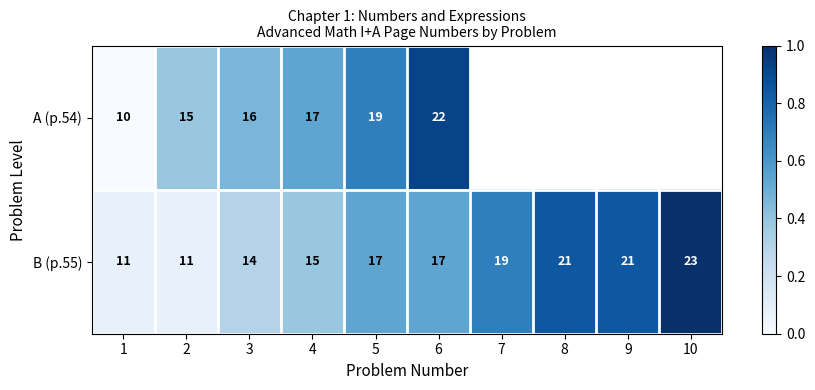

What is the sum of the B (p.55) values at 3 and 2?

25